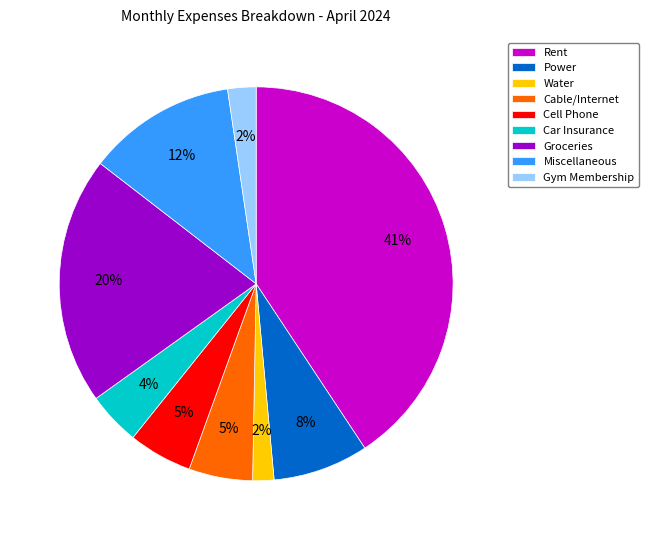

Does Water represent more than half of the total?

No